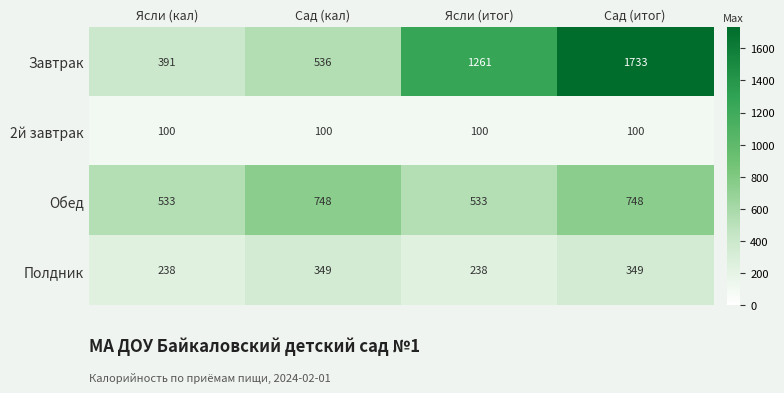

What is the average value of the Полдник series?

294